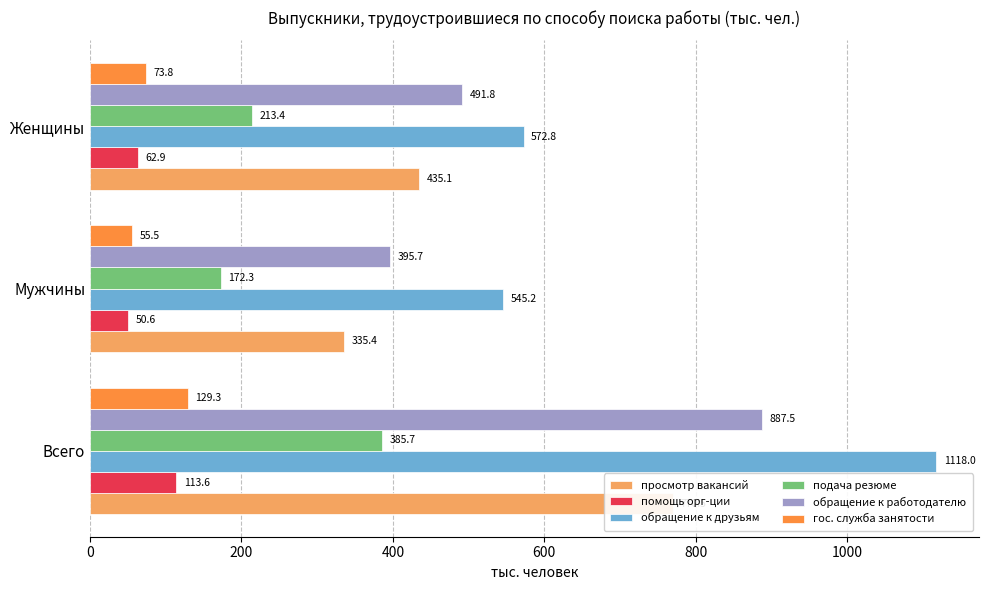

What are all the series names shown in the legend?

просмотр вакансий, помощь орг-ции, обращение к друзьям, подача резюме, обращение к работодателю, гос. служба занятости